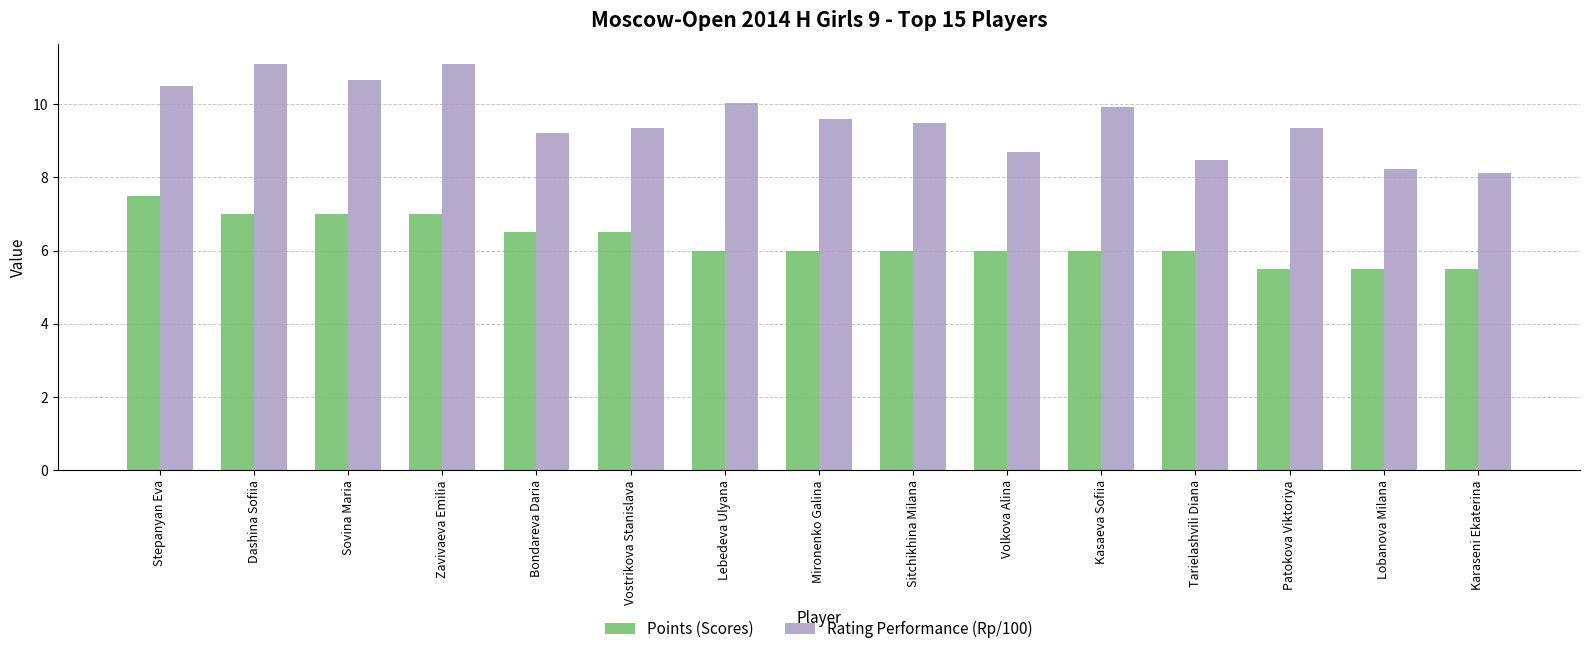

What is the label of the 14th bar from the left?

Lobanova Milana